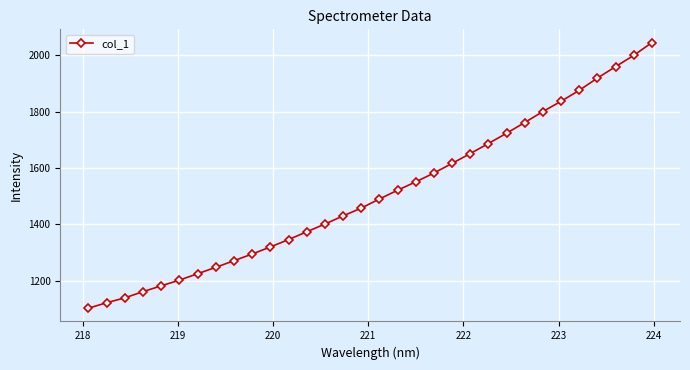

What is the average value?

1509.2